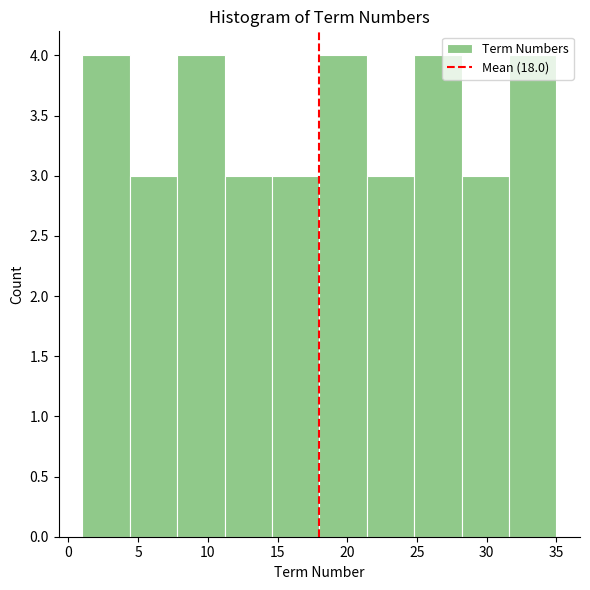

Reading left to right, transcribe this chart: for each bar, give the range it covers on the x-axis and its height. Neither the bar edges nor the heights are printed on the chart, so give them approximately, as read against the axes.

1.0 to 4.4: 4
4.4 to 7.8: 3
7.8 to 11.2: 4
11.2 to 14.6: 3
14.6 to 18.0: 3
18.0 to 21.4: 4
21.4 to 24.8: 3
24.8 to 28.2: 4
28.2 to 31.6: 3
31.6 to 35.0: 4